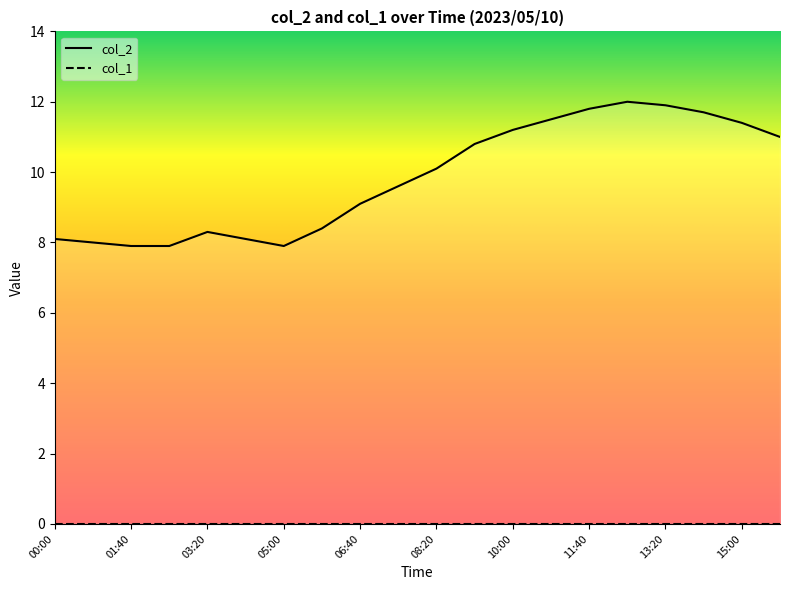

The chart shows a value of 11.8 at 11:40. True or false?

True